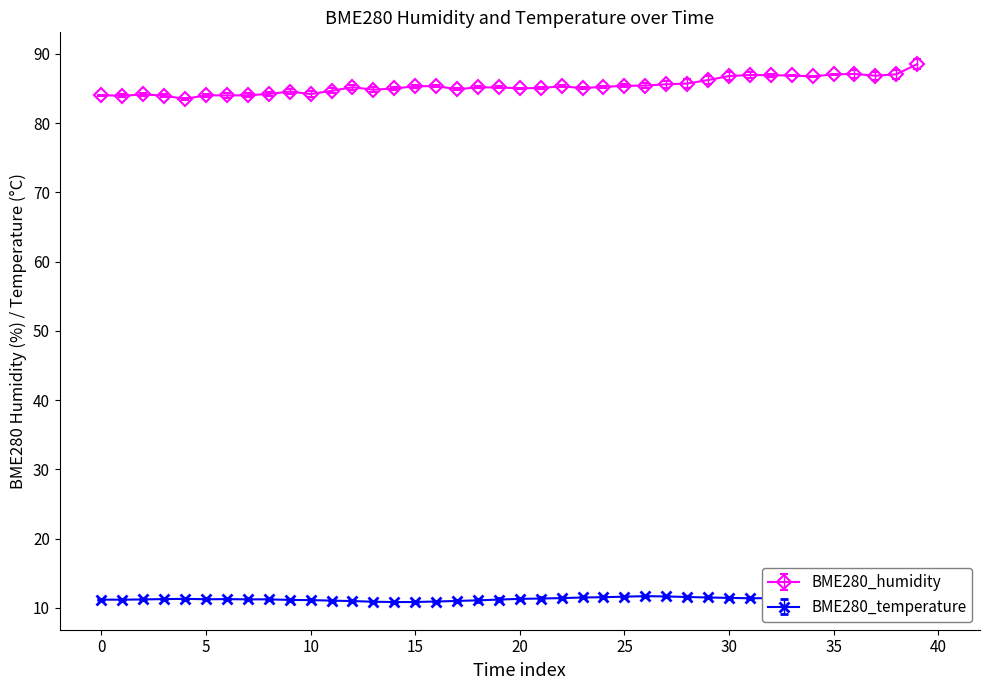

What is the average value of the BME280_humidity series?

85.4